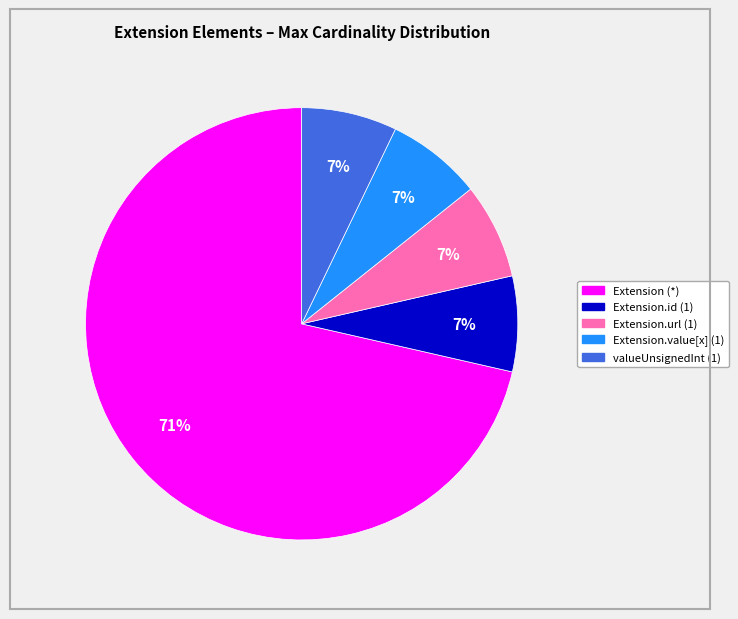

Is there any slice that represents more than half of the pie?

Yes